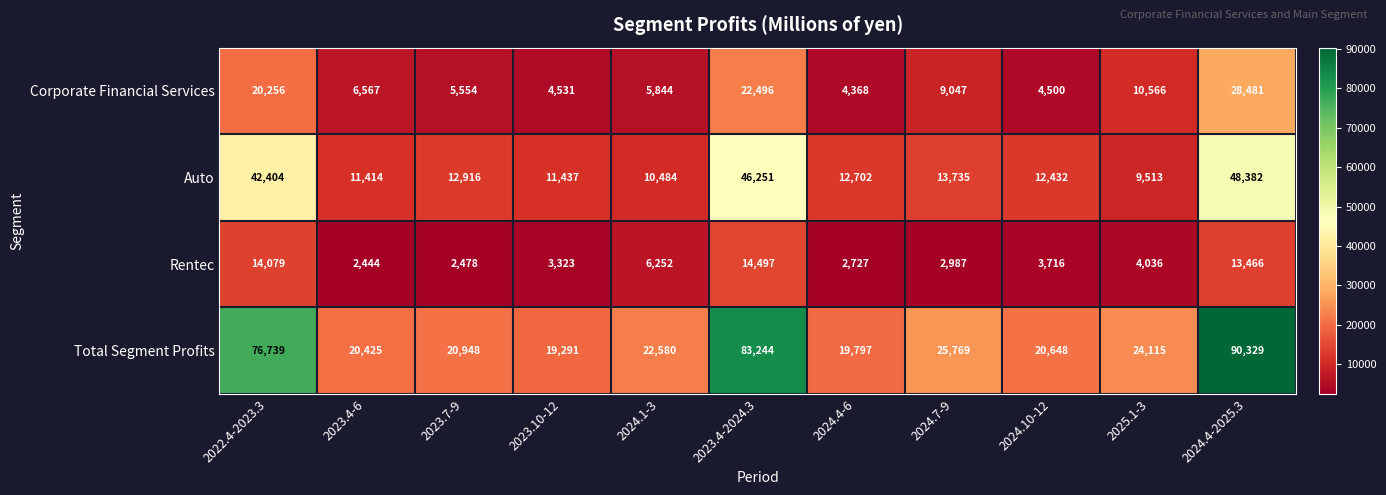

At how many categories does at least one series exceed 65410?

3